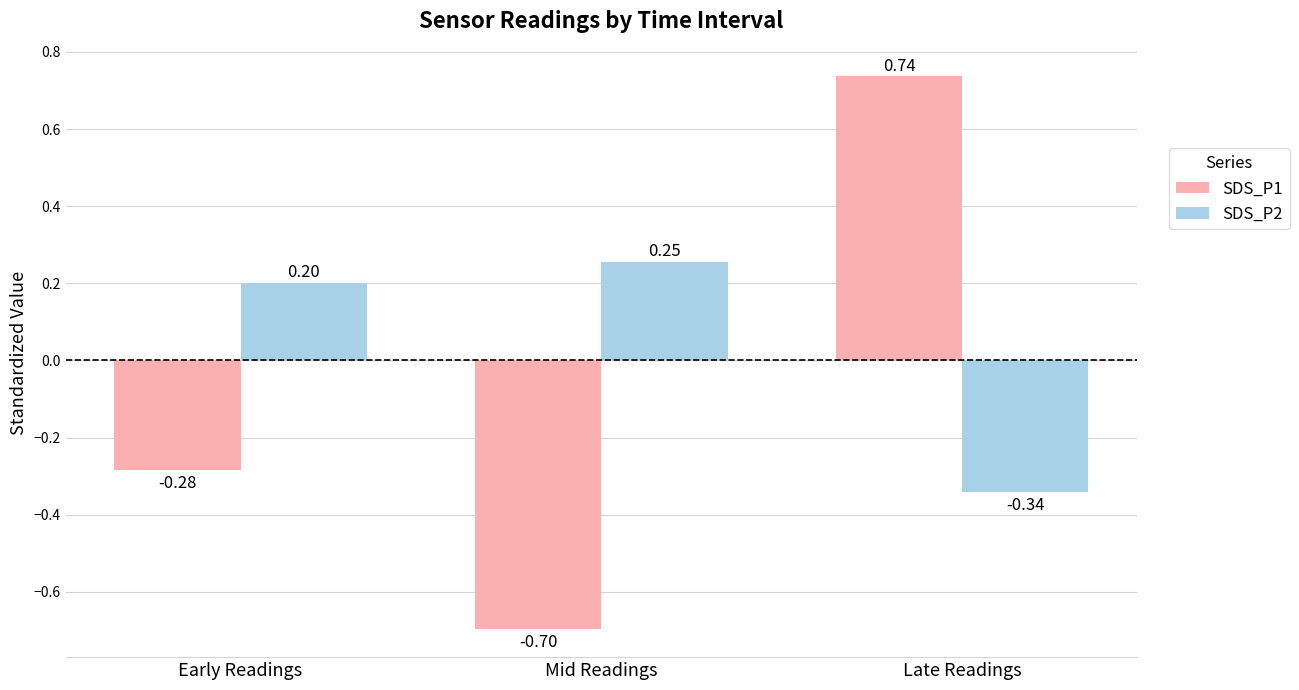

How many positive values does the SDS_P1 series have?

1